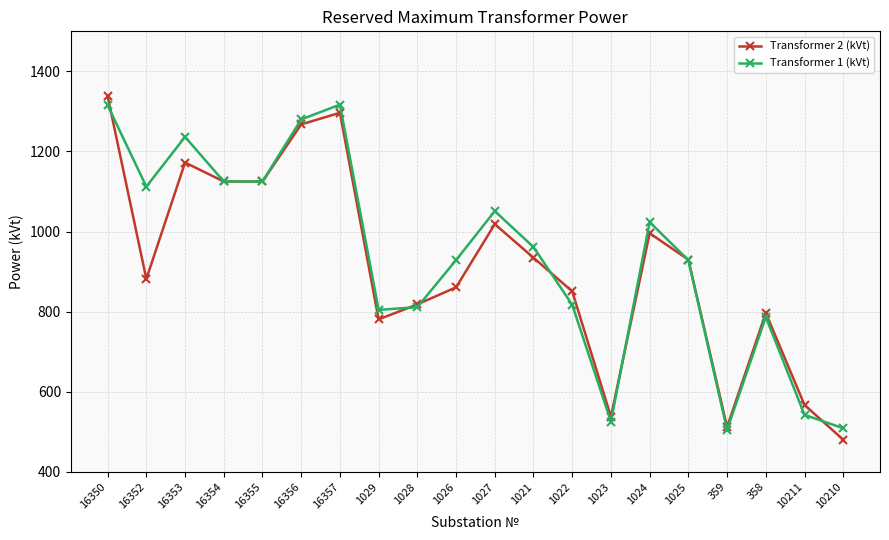

Does the chart have visible grid lines?

Yes